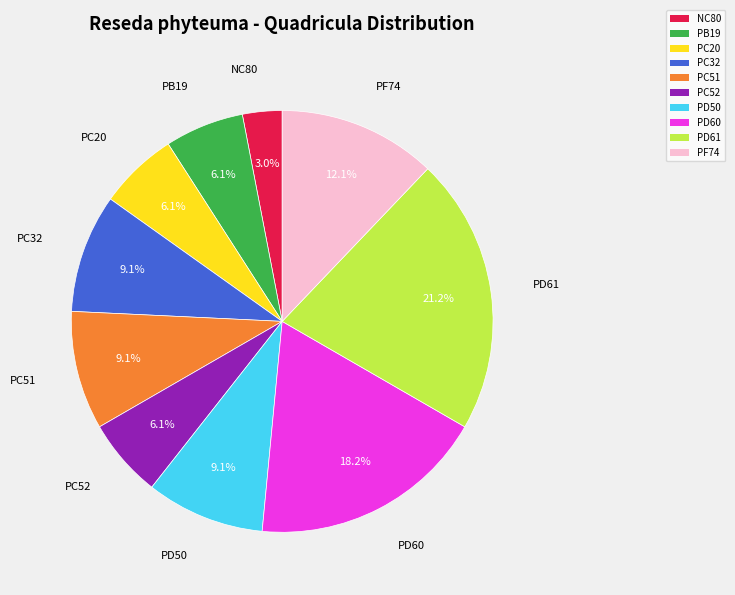

What percentage do PC51 and PD60 together represent?

27.3%